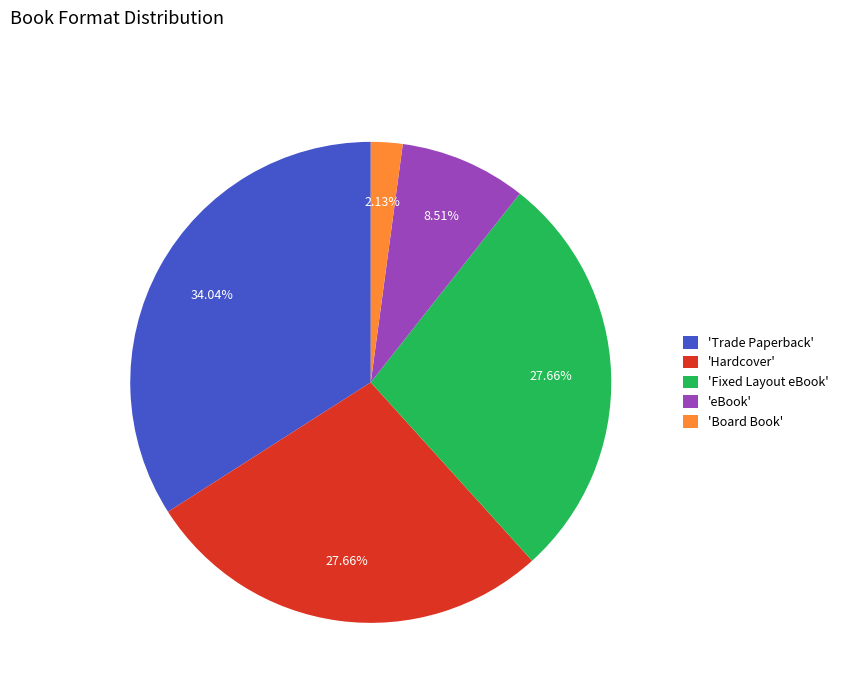

Do 'Fixed Layout eBook' and 'Hardcover' together represent more than half of the pie?

Yes